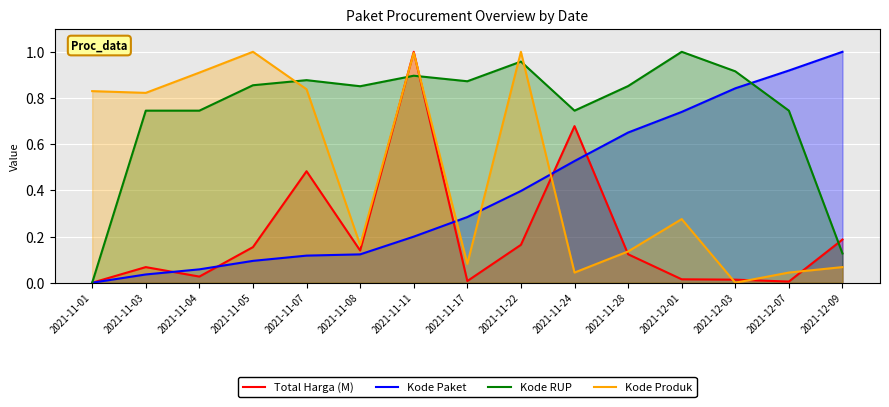

What is the greatest value displayed?

1.0